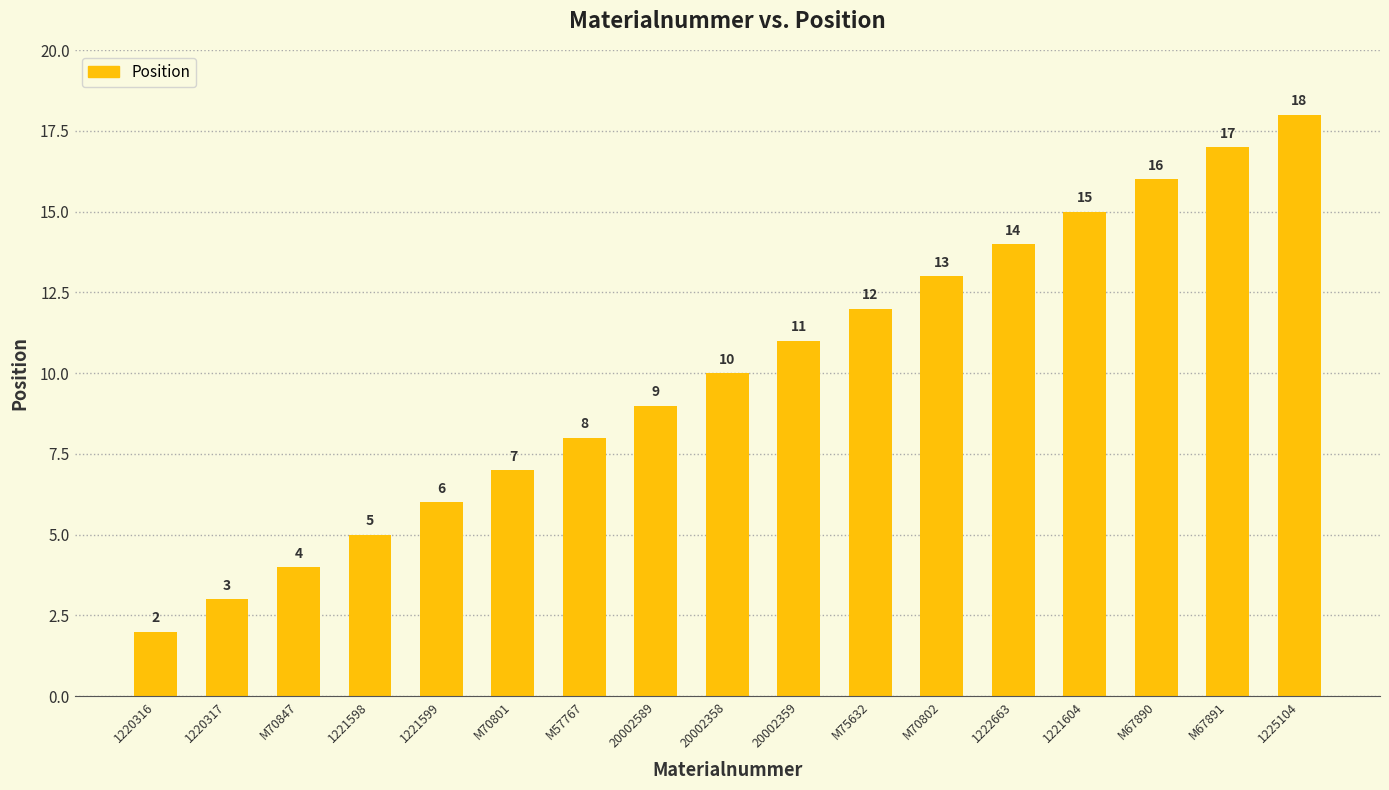

What is the sum of all values?

170